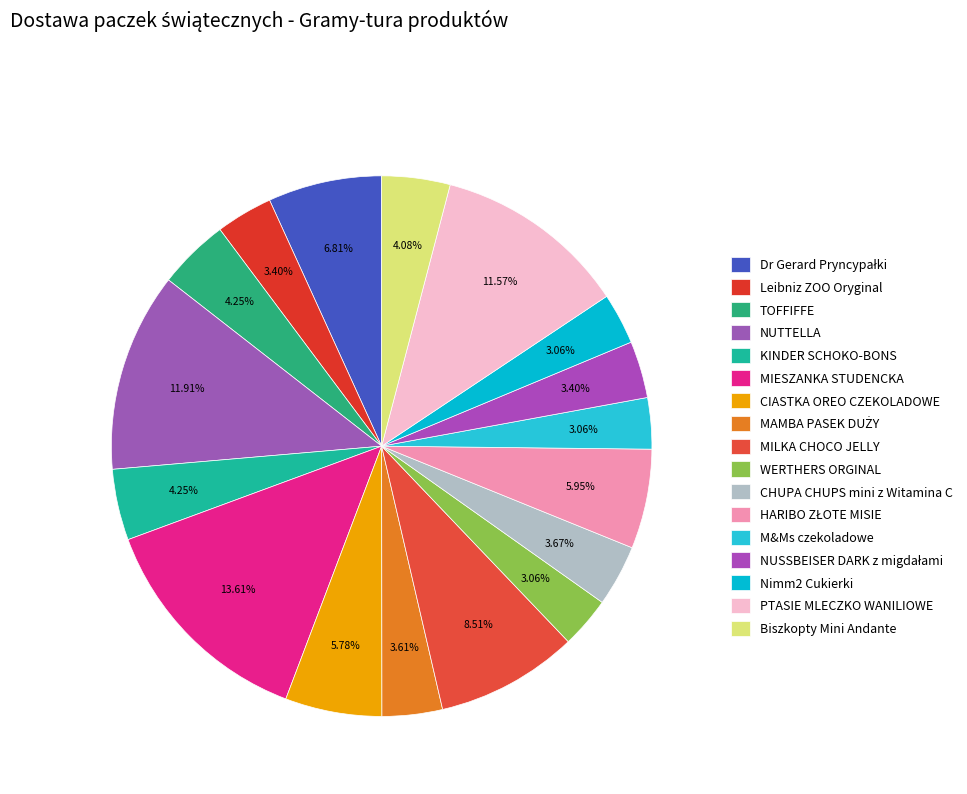

Count the number of slices in the pie.

17